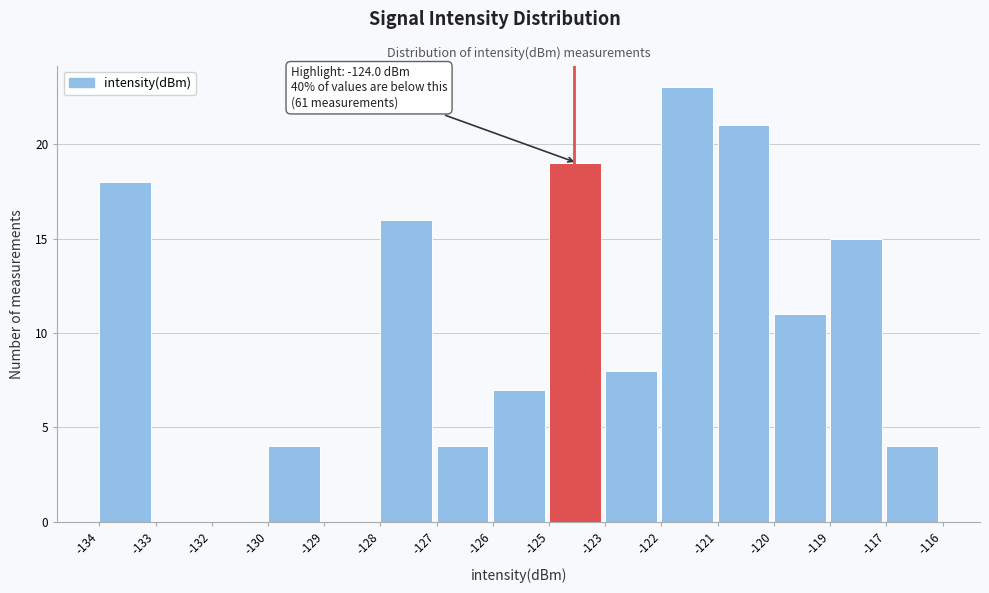

Reading left to right, what are all the values shown in this chart?

-134=18	-133=0	-132=0	-130=4	-129=0	-128=16	-127=4	-126=7	-125=19	-123=8	-122=23	-121=21	-120=11	-119=15	-117=4